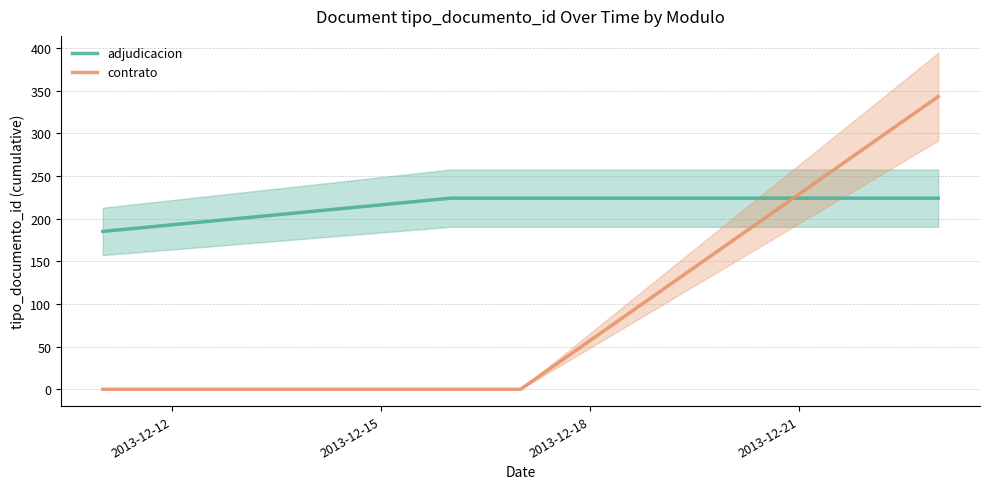

Which series has the largest total across all categories?

adjudicacion